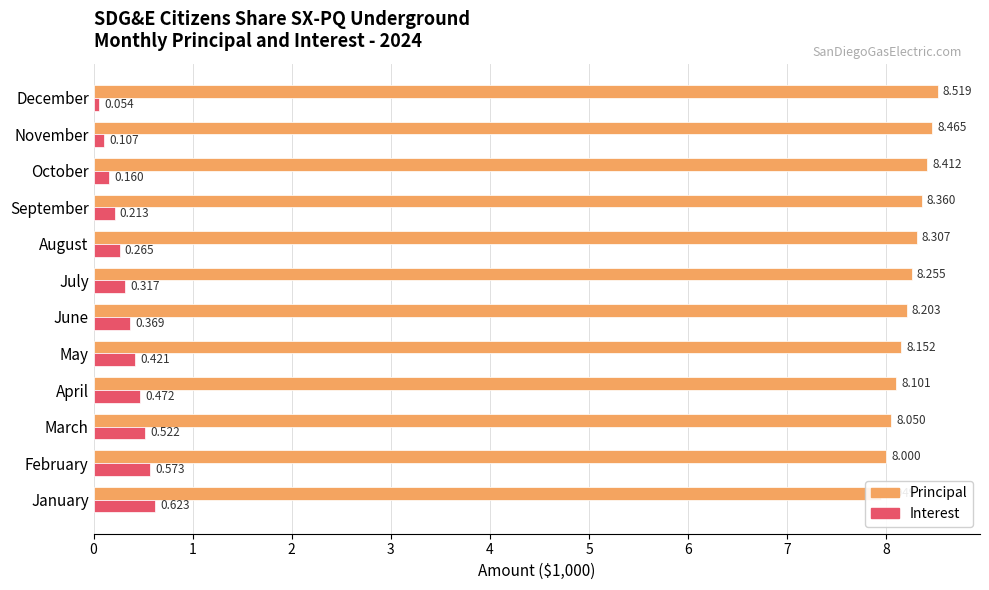

Which series has the largest total across all categories?

Principal